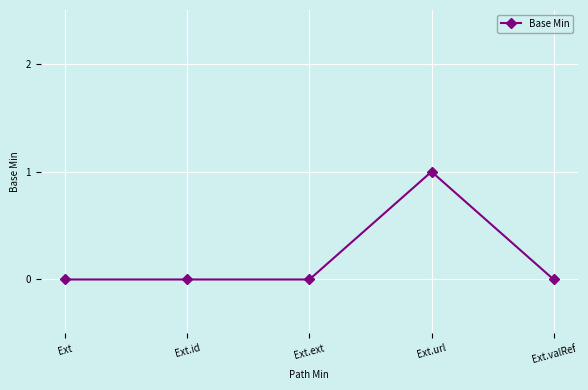

What is the sum of all values?

1